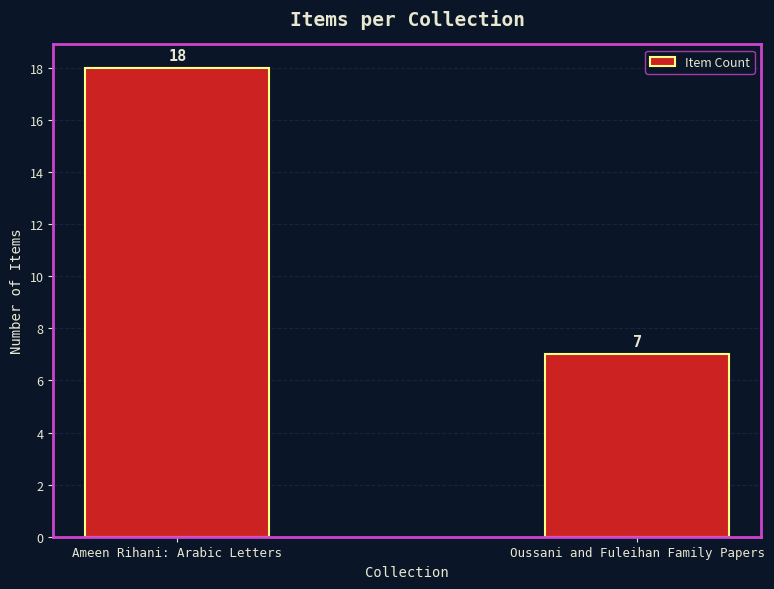

What is the change in value from Ameen Rihani: Arabic Letters to Oussani and Fuleihan Family Papers?

-11